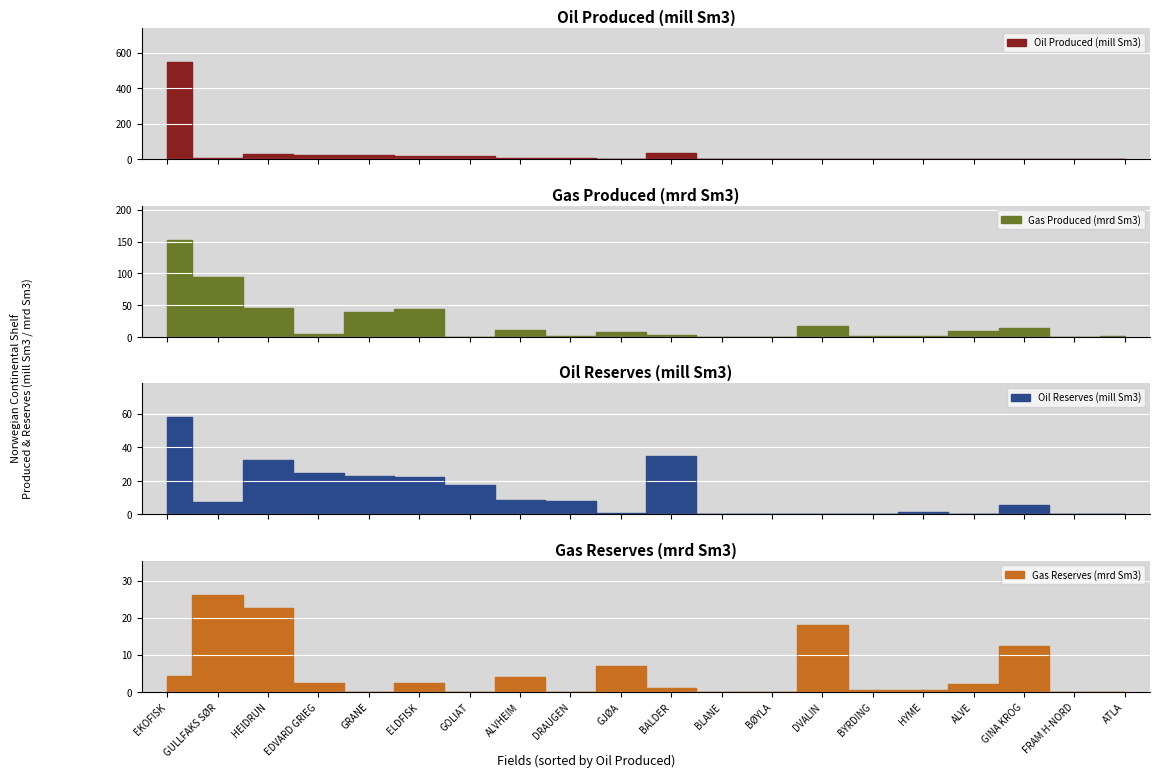

What position from the right is GULLFAKS SØR?

19